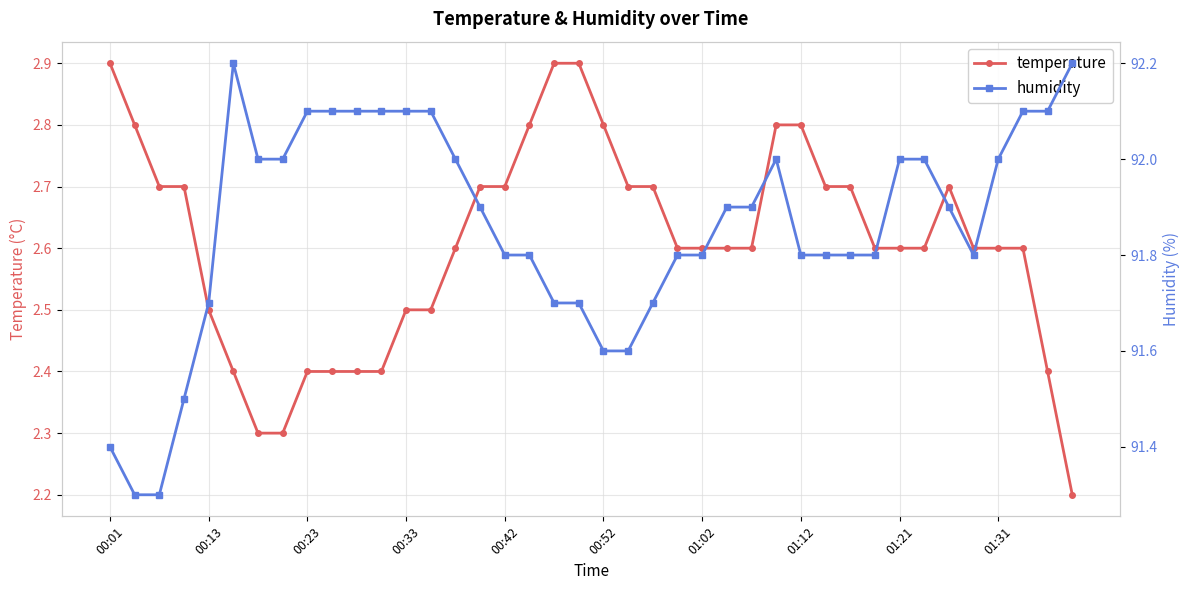

Reading left to right, list all the values displayed in this chart.

temperature: 2.9	2.8	2.7	2.7	2.5	2.4	2.3	2.3	2.4	2.4	2.4	2.4	2.5	2.5	2.6	2.7	2.7	2.8	2.9	2.9	2.8	2.7	2.7	2.6	2.6	2.6	2.6	2.8	2.8	2.7	2.7	2.6	2.6	2.6	2.7	2.6	2.6	2.6	2.4	2.2
humidity: 91.4	91.3	91.3	91.5	91.7	92.2	92.0	92.0	92.1	92.1	92.1	92.1	92.1	92.1	92.0	91.9	91.8	91.8	91.7	91.7	91.6	91.6	91.7	91.8	91.8	91.9	91.9	92.0	91.8	91.8	91.8	91.8	92.0	92.0	91.9	91.8	92.0	92.1	92.1	92.2